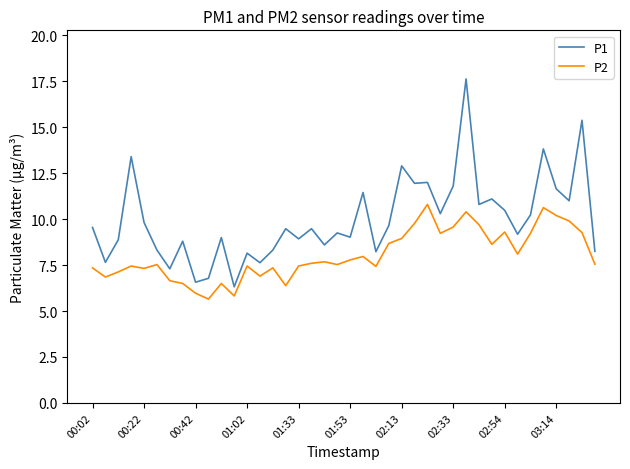

List the series in order of their peak value, lowest first.

P2, P1